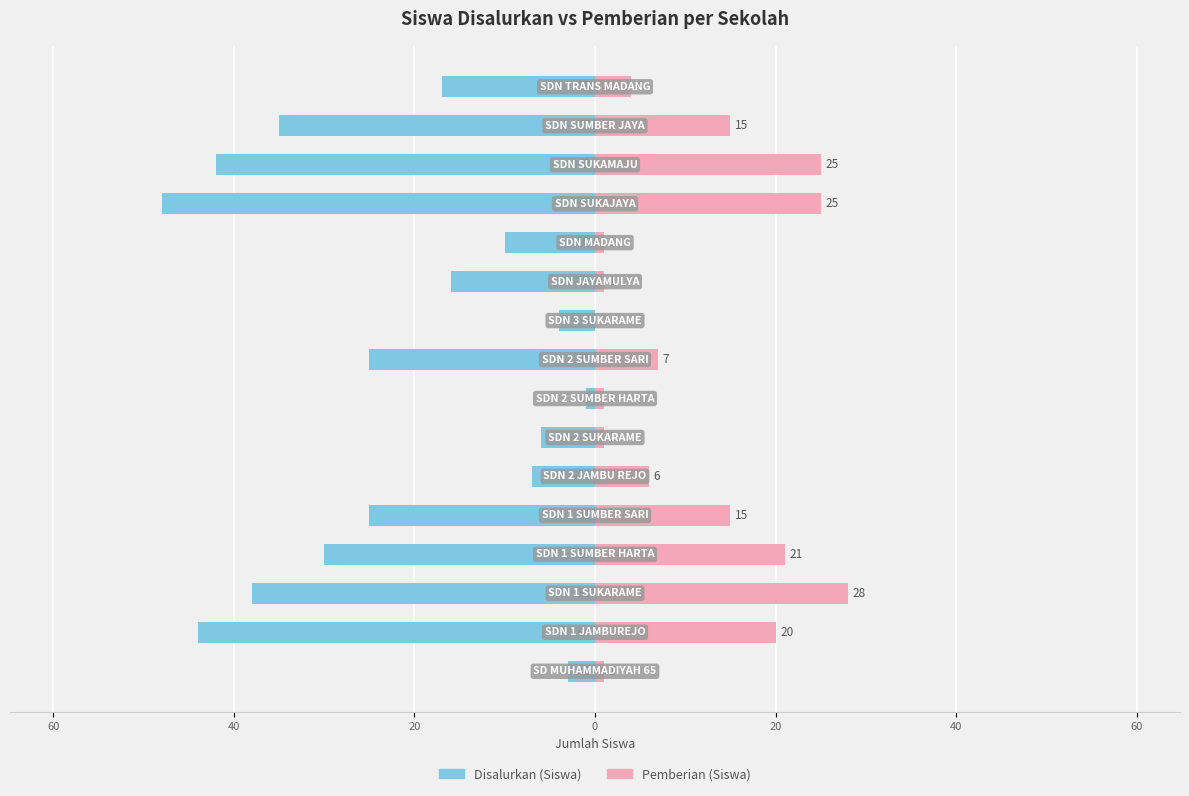

What is the difference between the second highest and second lowest values in the Disalurkan (Siswa) series?

41